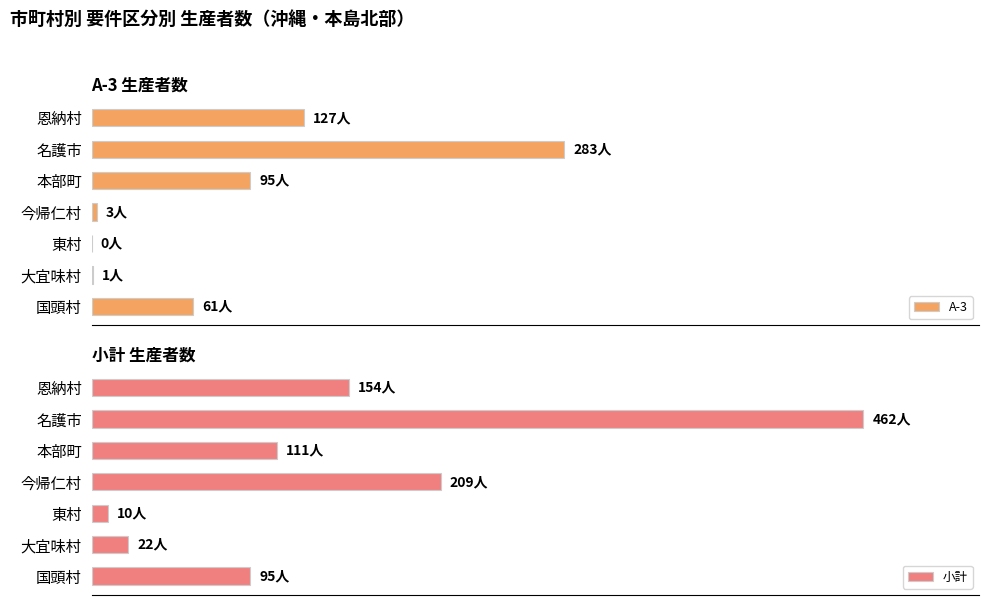

What is the average value of the 小計 series?

152